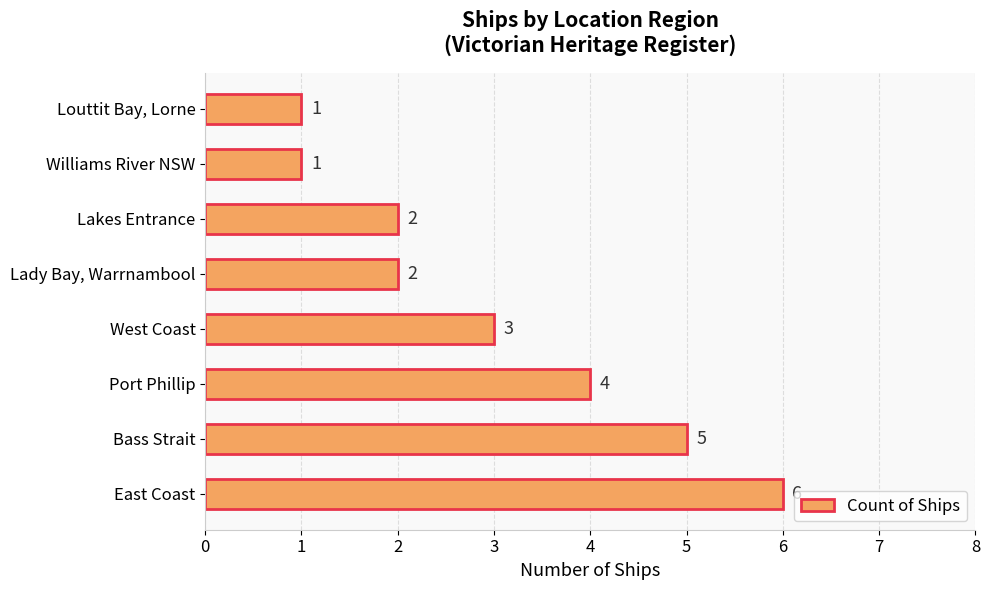

At which label is the value closest to 3?

West Coast